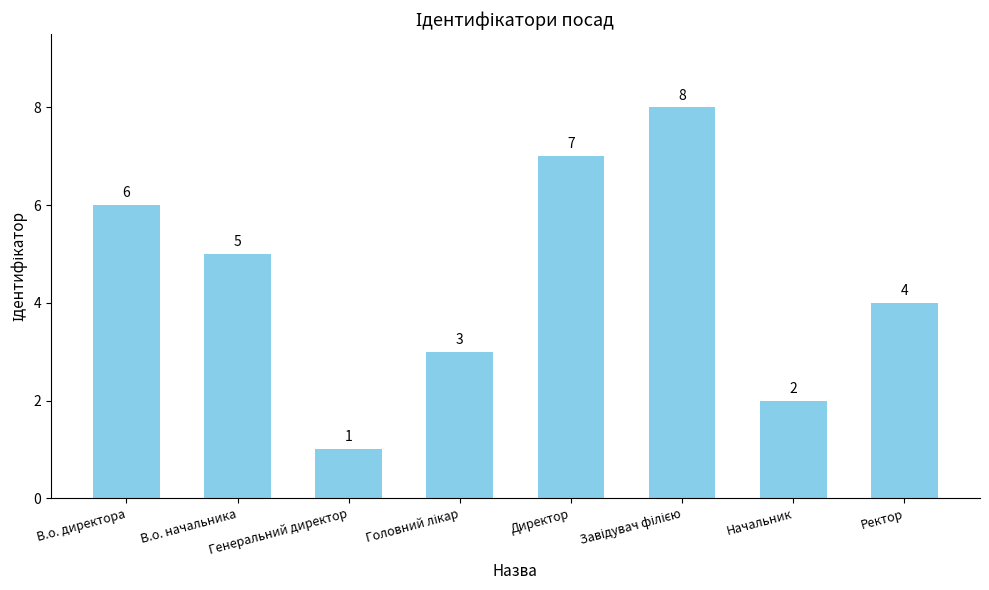

What is the maximum value shown in the chart?

8